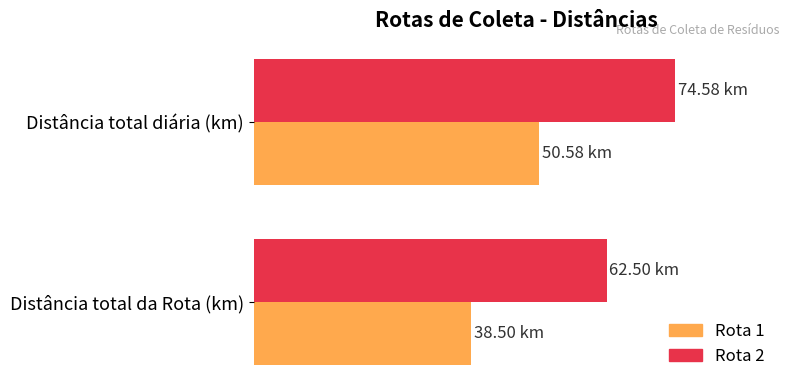

What are all the series names shown in the legend?

Rota 1, Rota 2